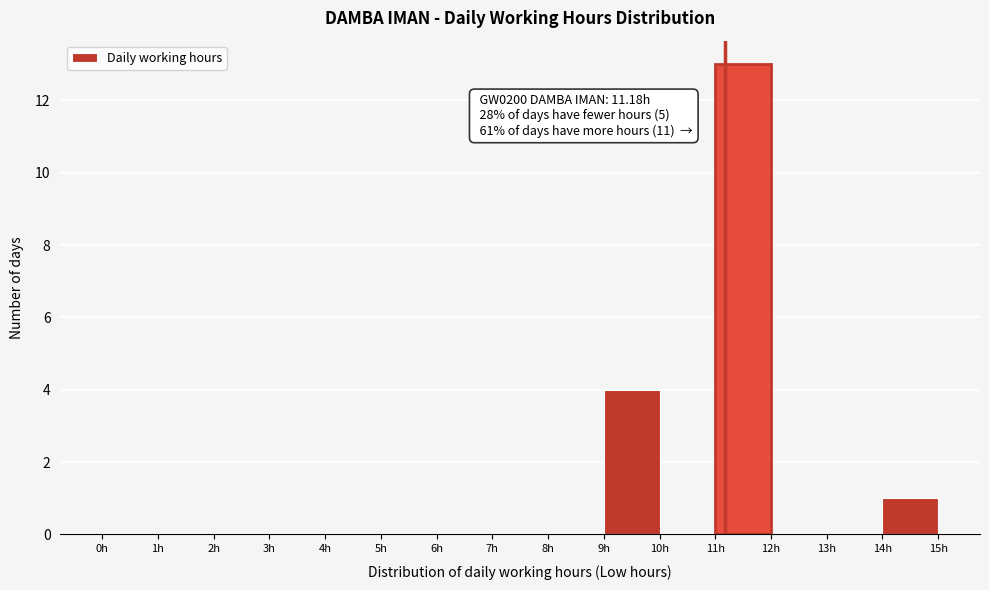

Which range on the x-axis has the tallest bar?

11 to 12